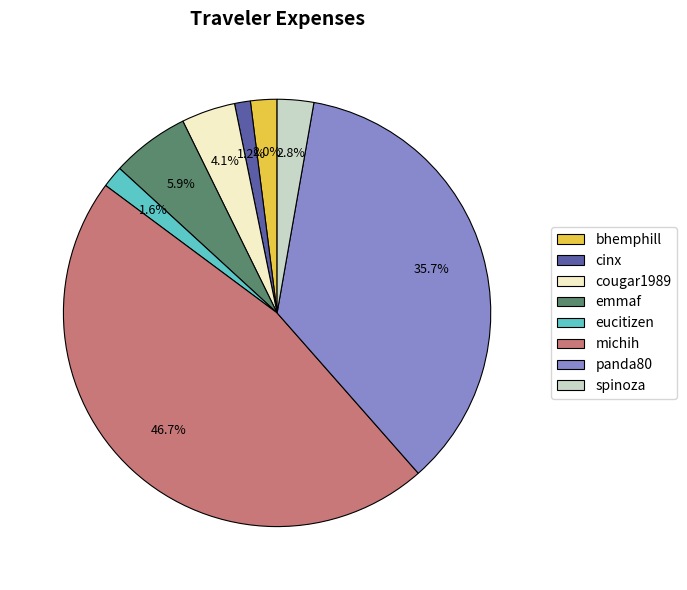

How much of the chart is everything except bhemphill?

98.0%